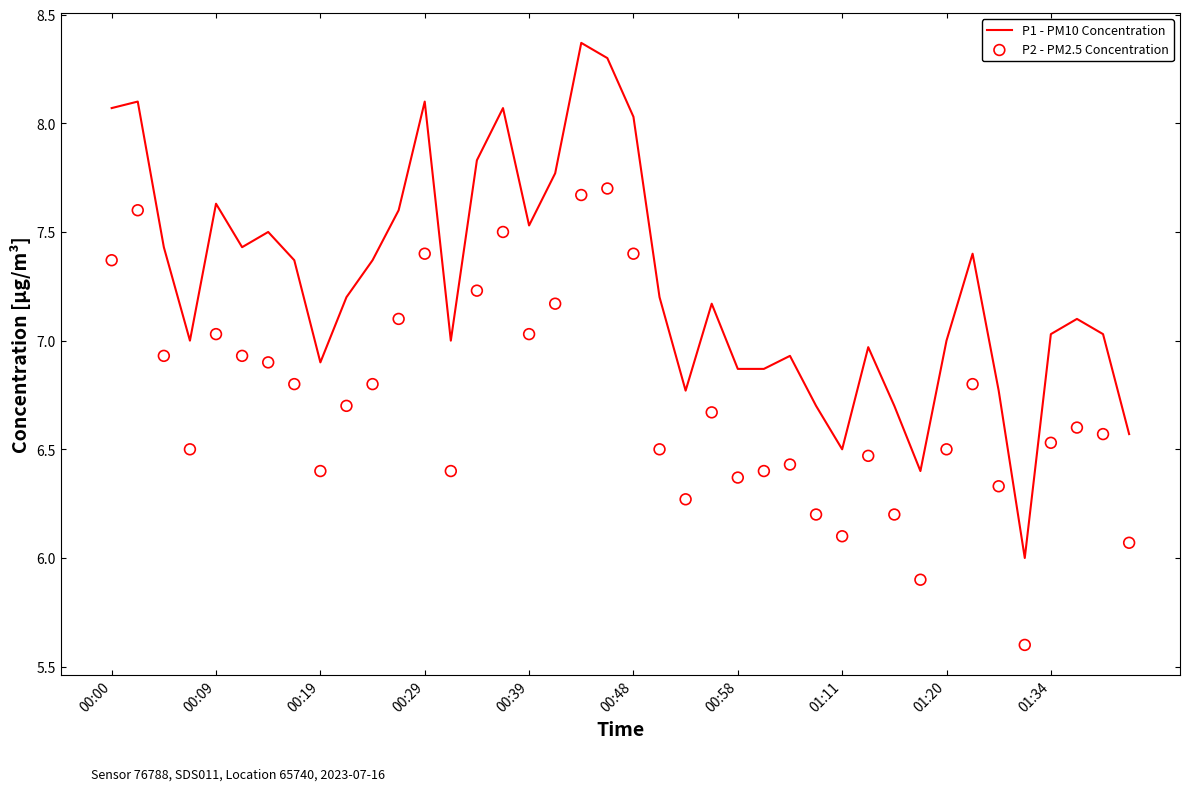

At how many categories does at least one series exceed 7?

24